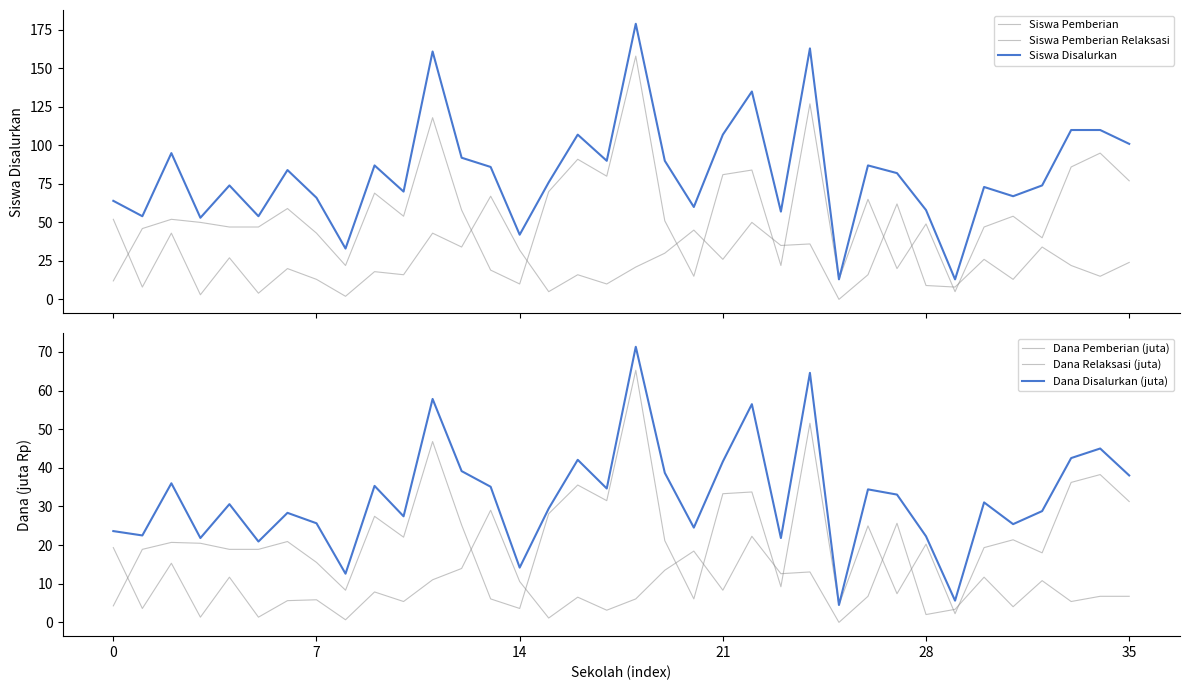

What is the sum of all Dana Pemberian (juta) values?

817.4